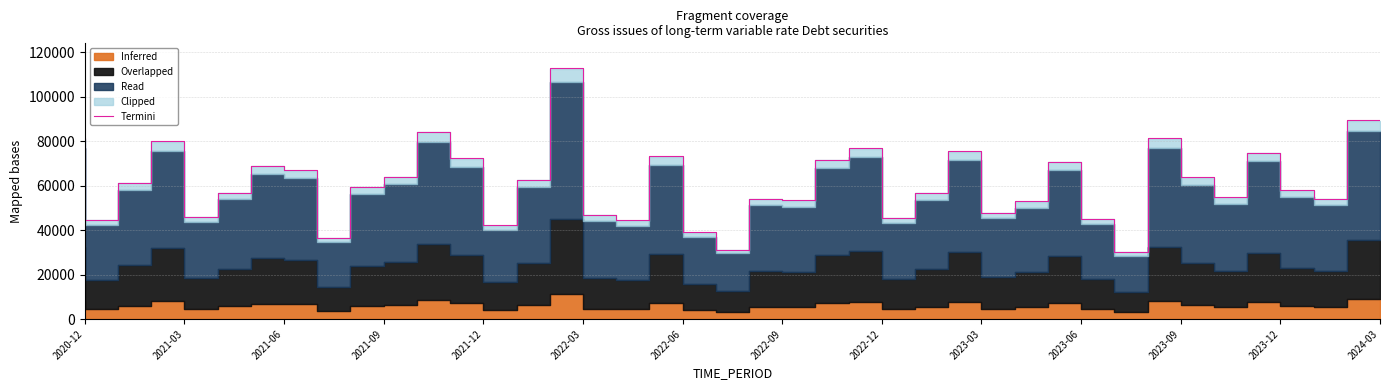

What is the difference between the maximum and minimum values?

82588.1